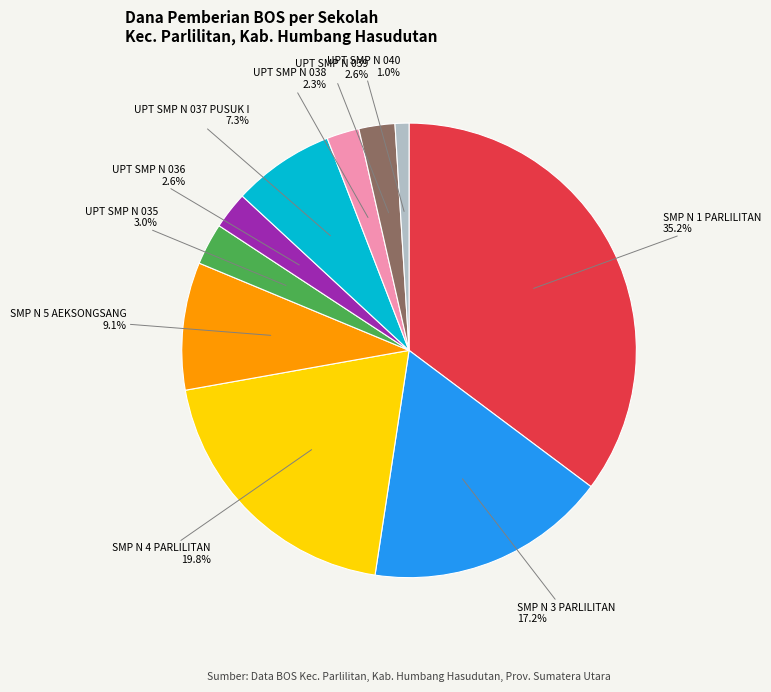

Does any single category account for the majority?

No